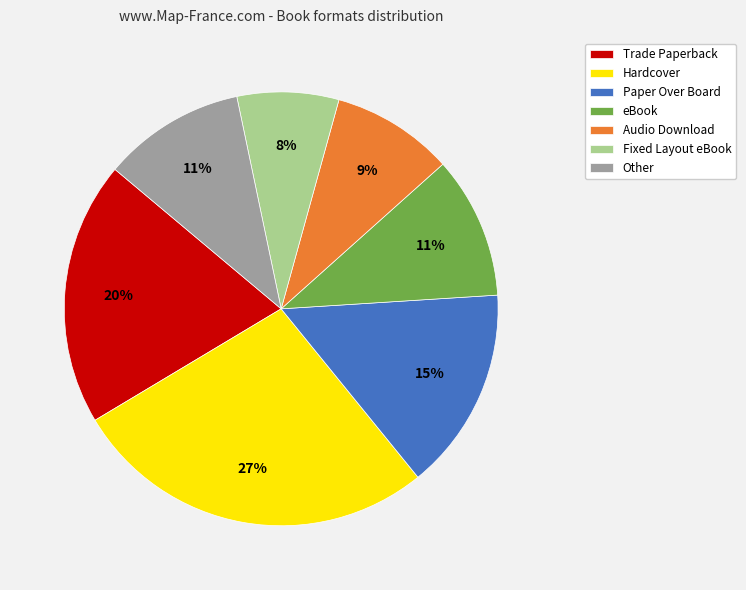

Do Trade Paperback and eBook together represent more than half of the pie?

No